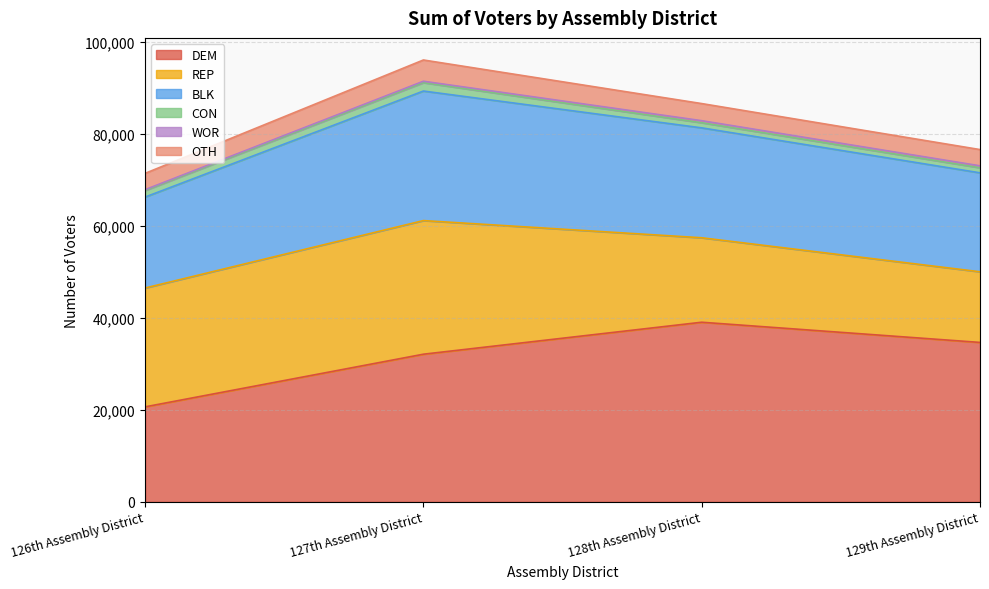

Which category has the highest value across all series?

128th Assembly District